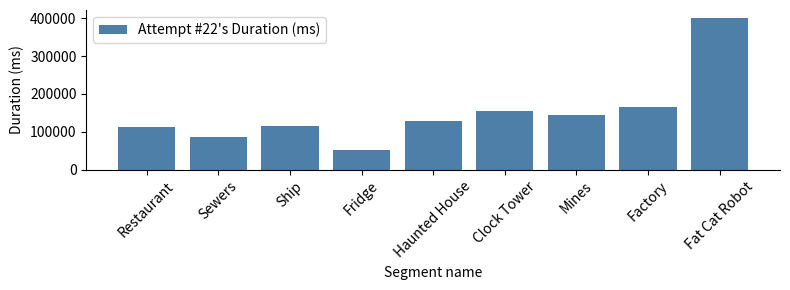

Which category has the highest value across all series?

Fat Cat Robot